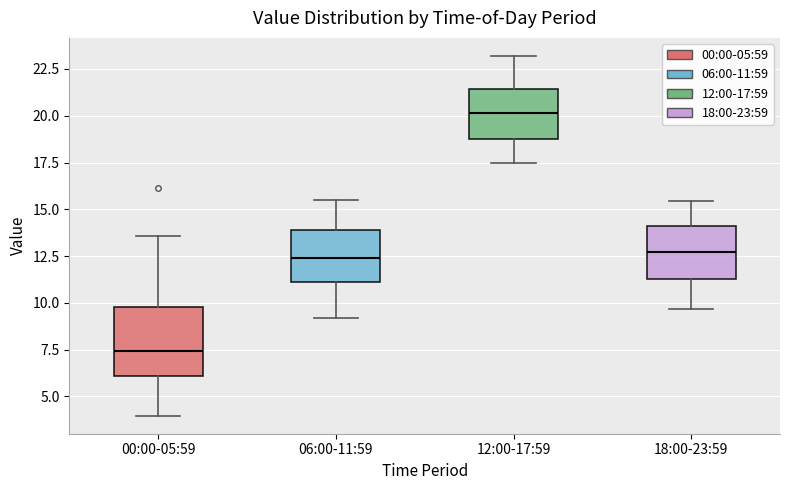

Reading left to right, read every box against the y-axis: the position of its median line, the range the box covers, and the ends of its whiskers. The values are not printed on the chart, so give them approximately, as read against the axis.

00:00-05:59: median 7.5, box 6.0 to 10.0, whiskers 4.0 to 13.5
06:00-11:59: median 12.5, box 11.0 to 14.0, whiskers 9.0 to 15.5
12:00-17:59: median 20.0, box 18.5 to 21.5, whiskers 17.5 to 23.0
18:00-23:59: median 12.5, box 11.5 to 14.0, whiskers 9.5 to 15.5